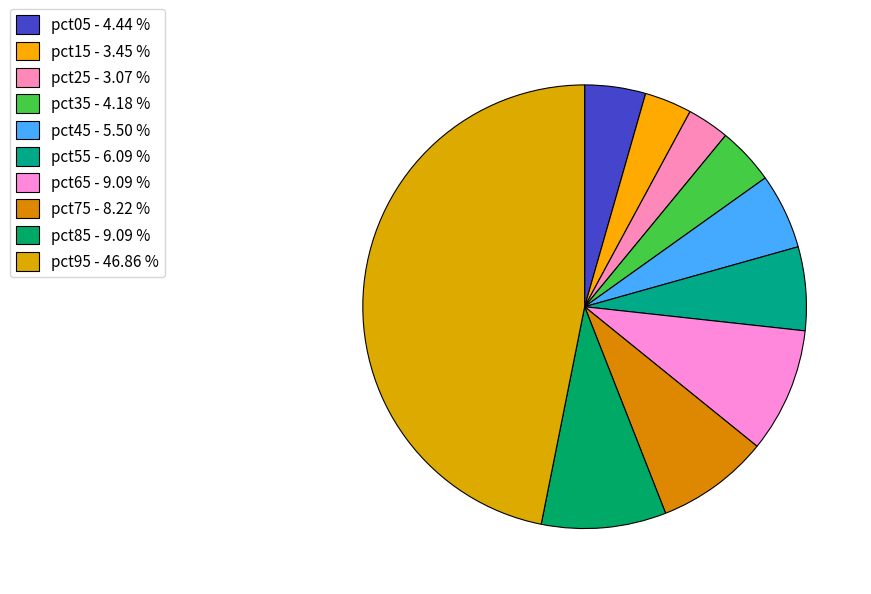

To the nearest percent, what is the difference between the largest and smallest slice percentages?

44%